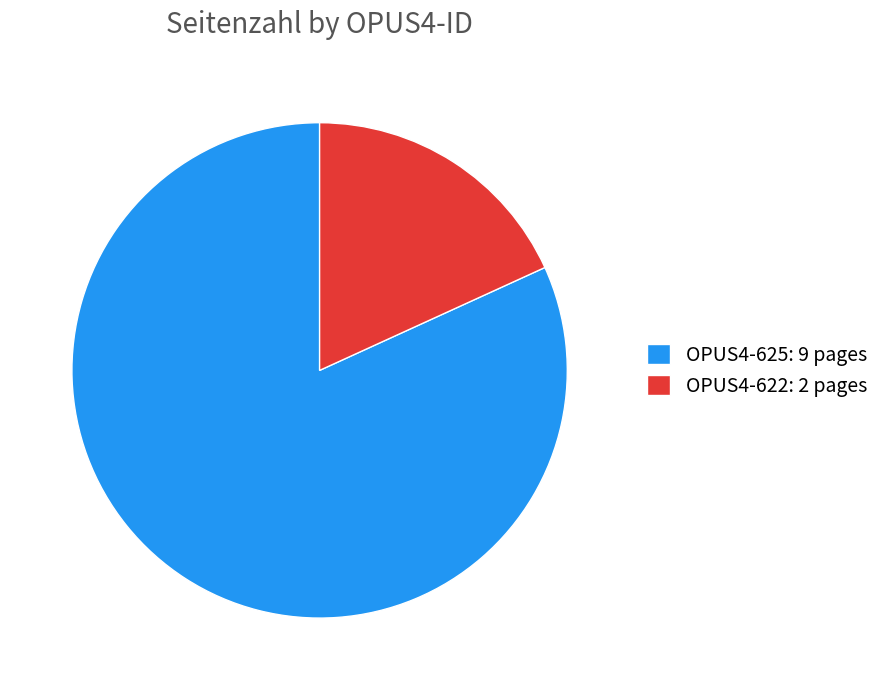

Is the sum of OPUS4-625 and OPUS4-622 greater than half?

Yes